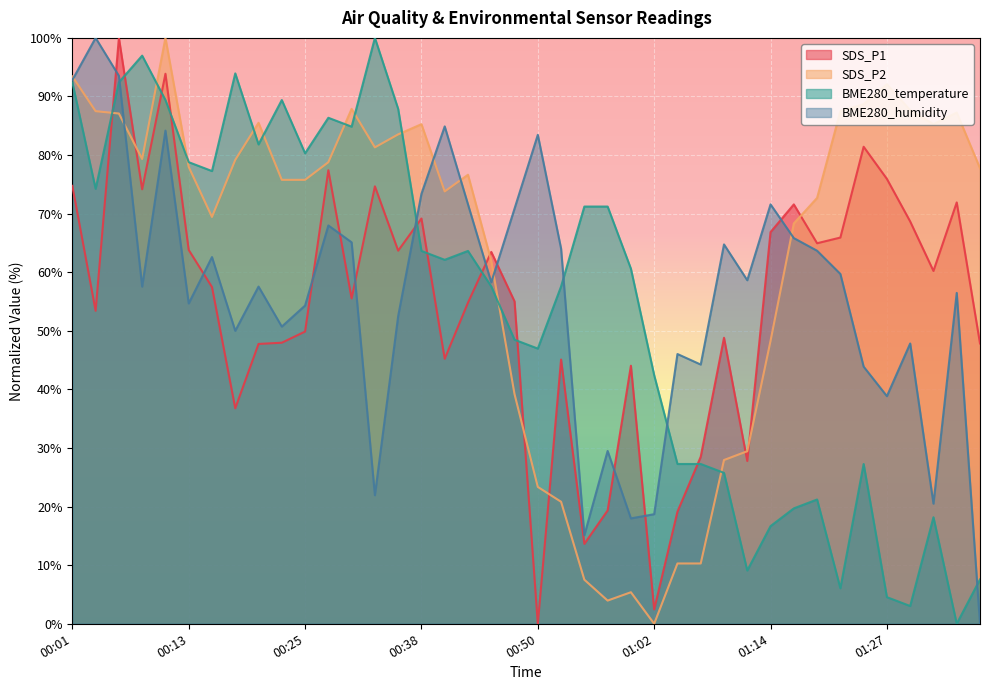

True or false: BME280_humidity has a value of 62.6 at 00:16.

True